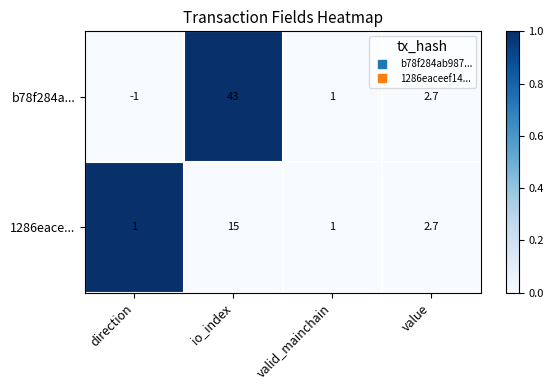

Which category has the highest value across all series?

io_index